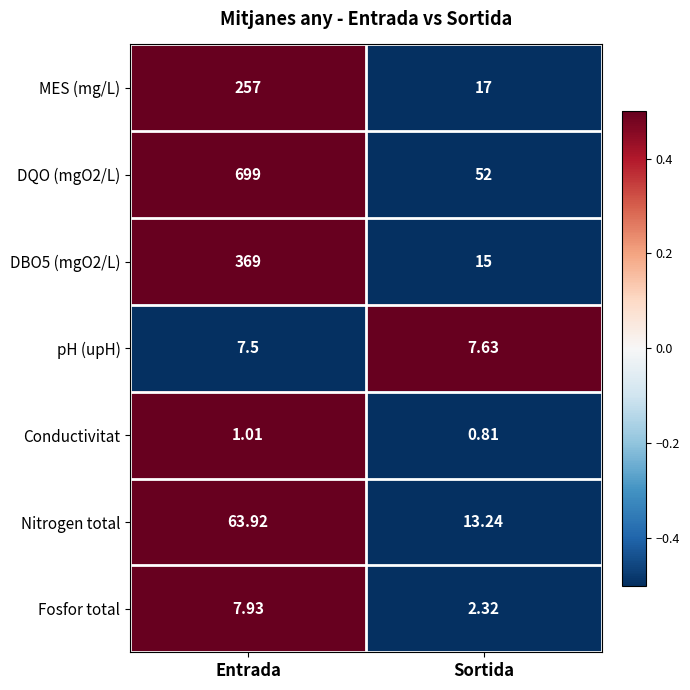

Which label corresponds to the smallest value in the chart?

Sortida